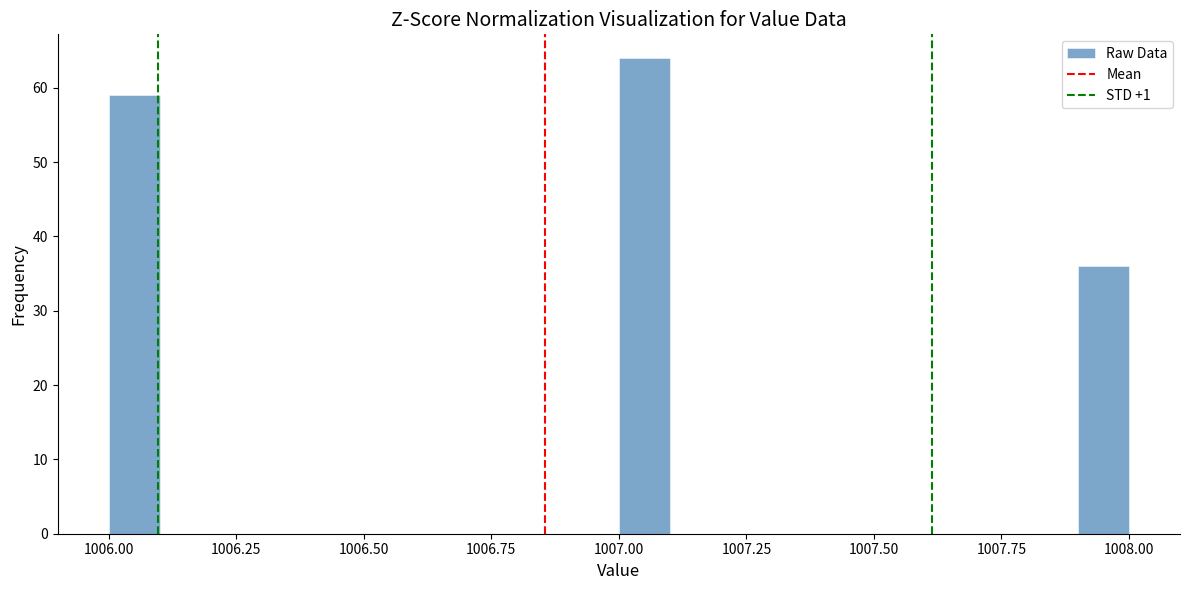

Read against the x-axis, roughly where is the centre of the tallest bar?

1007.05